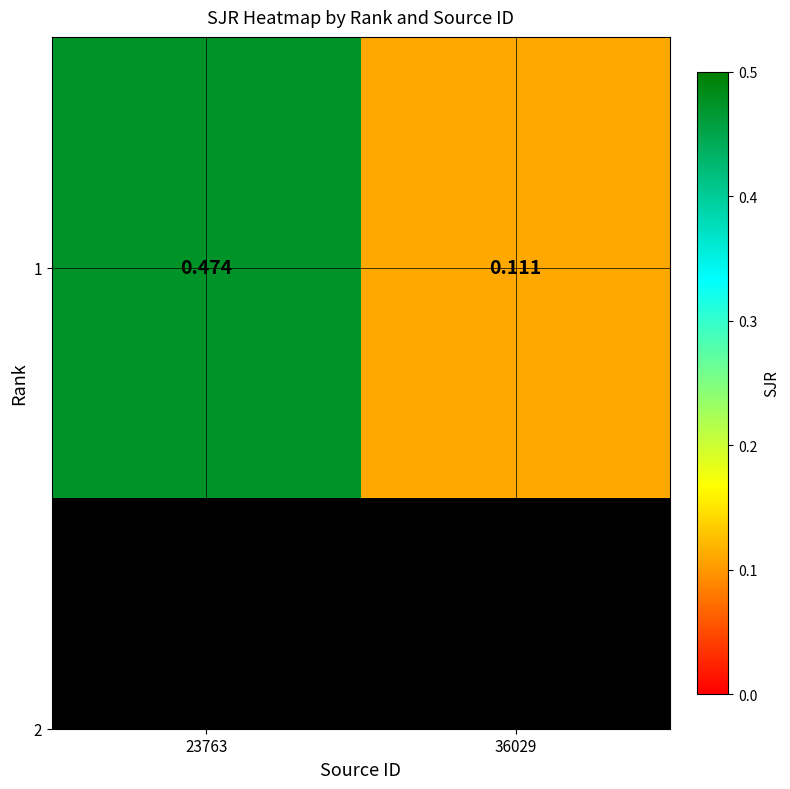

The chart shows a value of 0.1 at 36029. True or false?

True